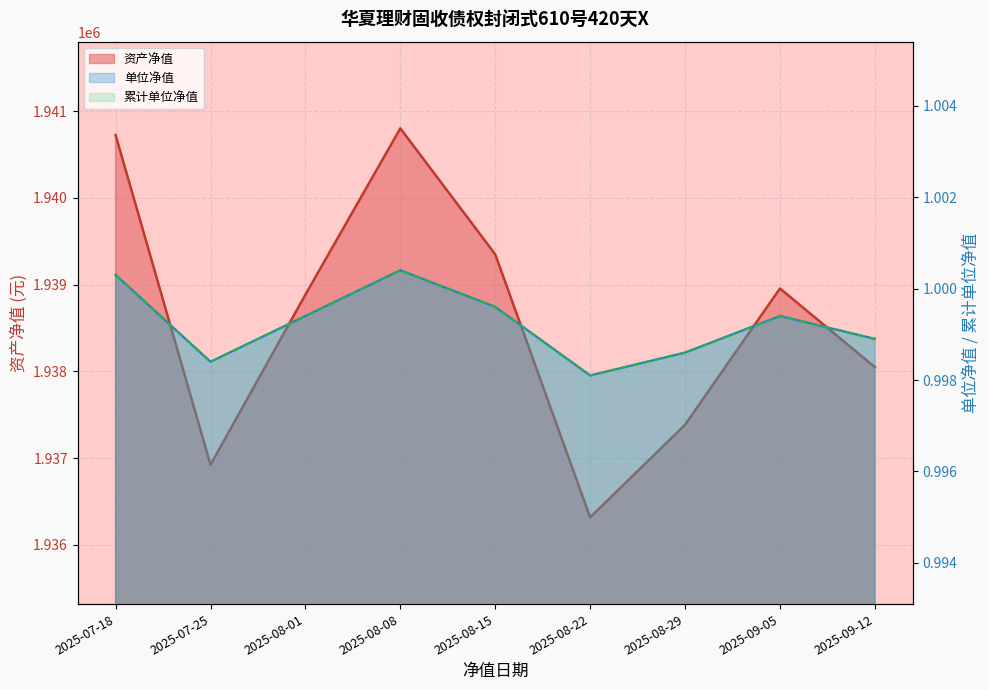

True or false: 累计单位净值 has a value of 1.0 at 2025-07-18.

True